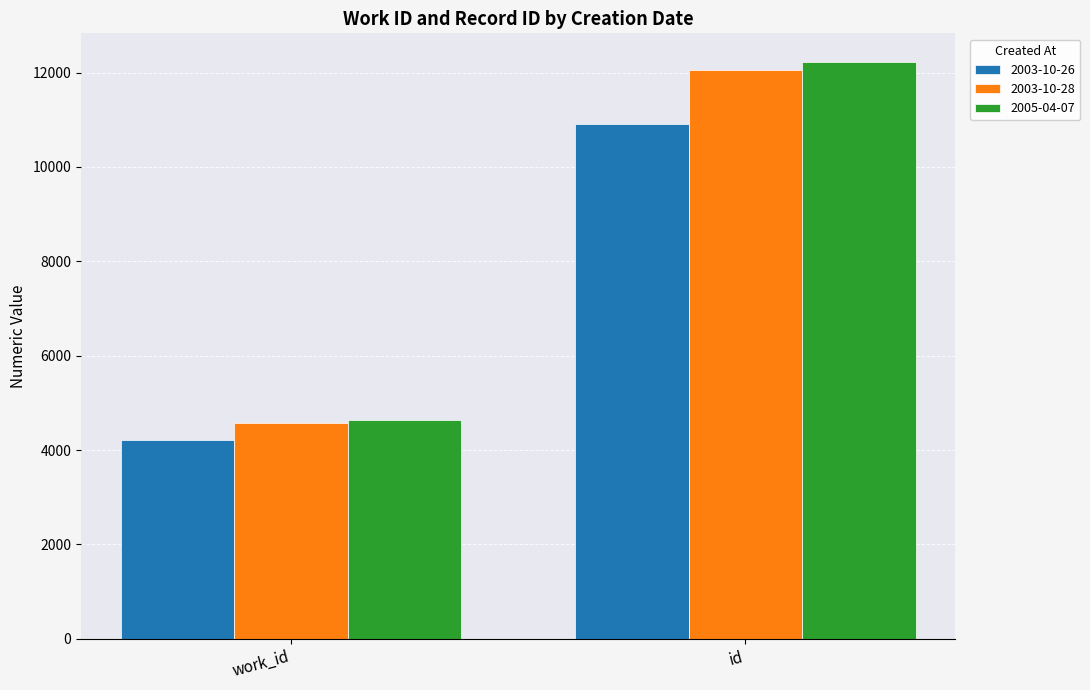

What is the label of the 2nd bar from the left?

id